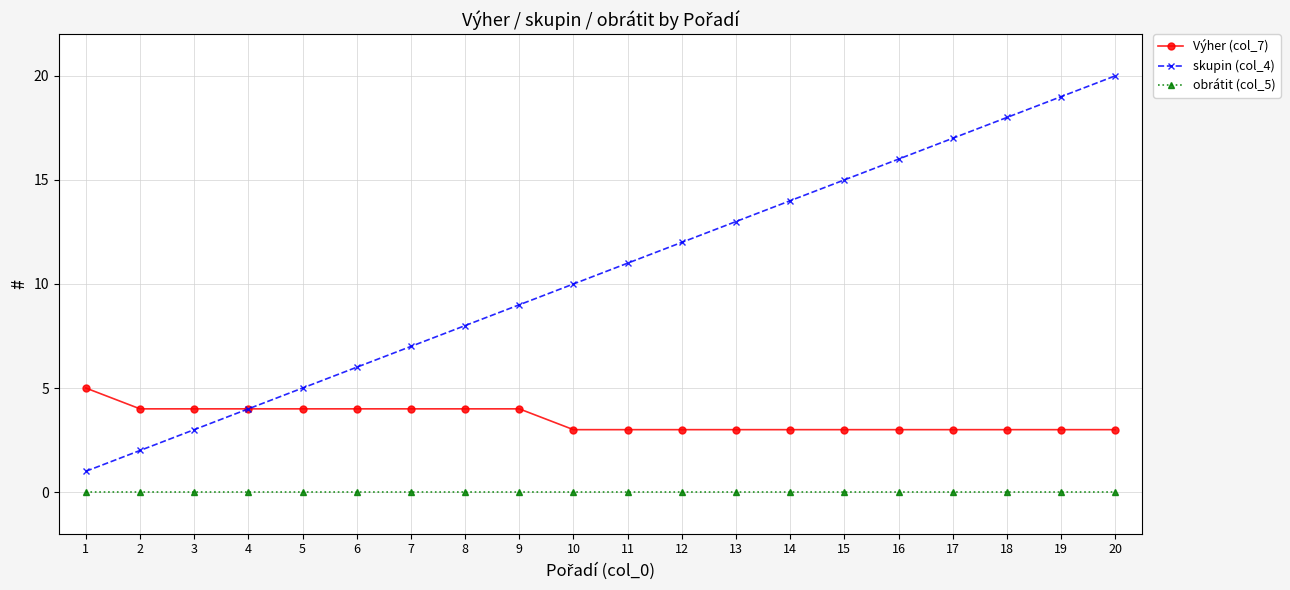

True or false: skupin (col_4) and obrátit (col_5) intersect in this chart.

False